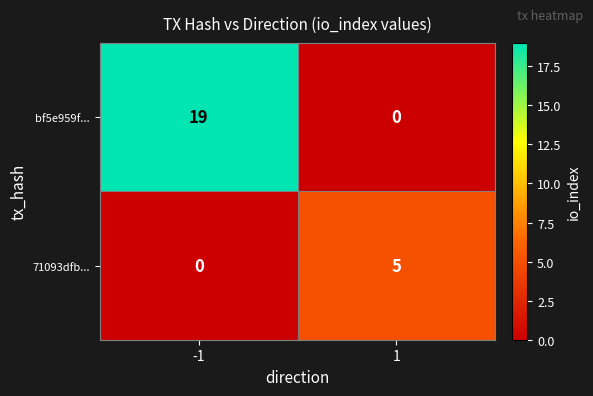

Which series has the largest total across all categories?

bf5e959f...